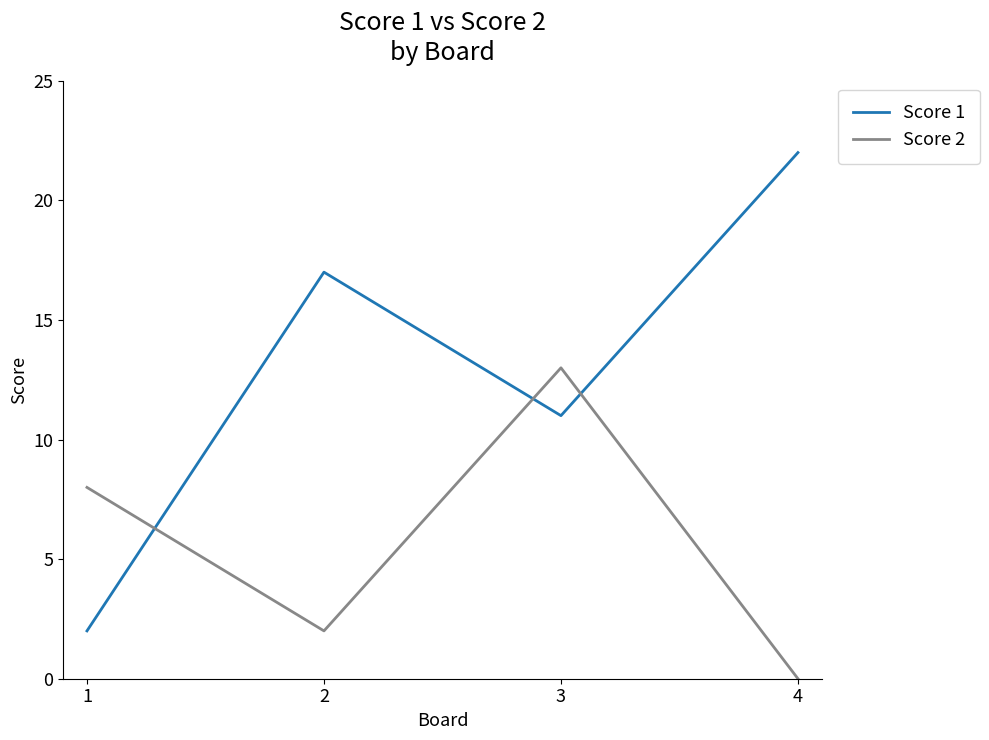

The value of Score 2 at 1 is 11. True or false?

False